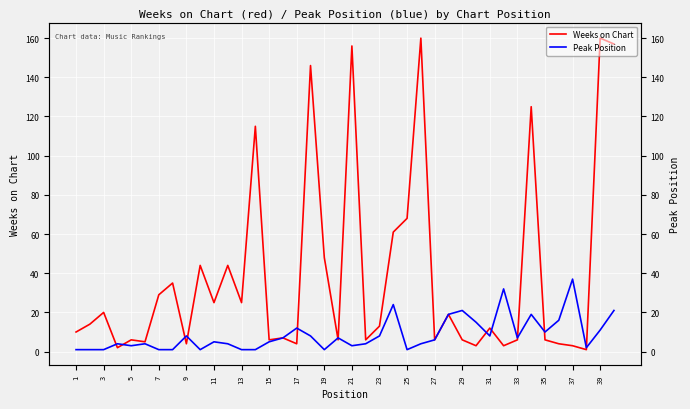

True or false: Peak Position has a value of 8 at 11.

False